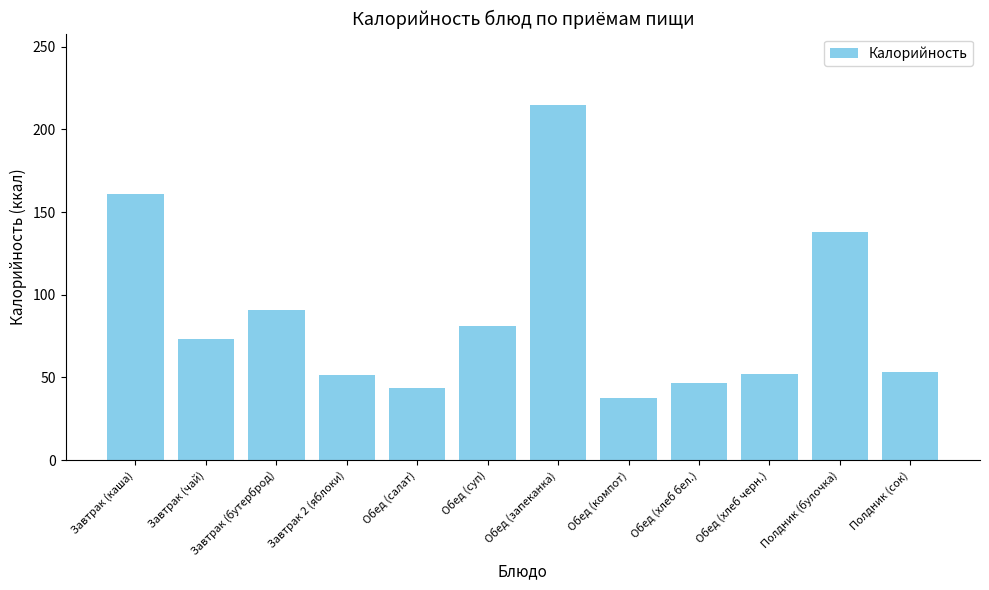

The value at Обед (запеканка) is 215.0. True or false?

True